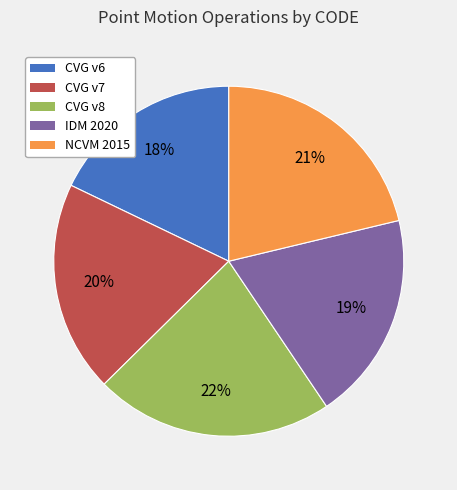

Is there a majority slice in this chart?

No